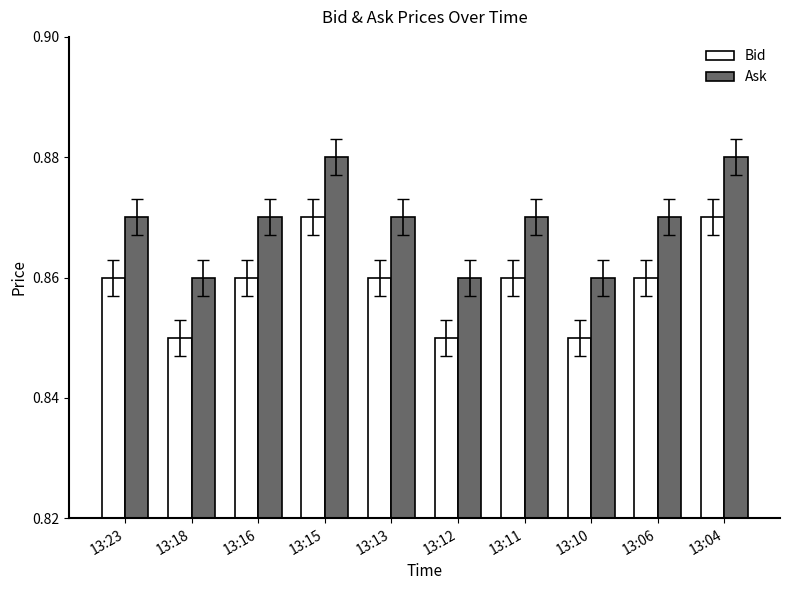

Count the Ask values in the range 0 to 1.

10